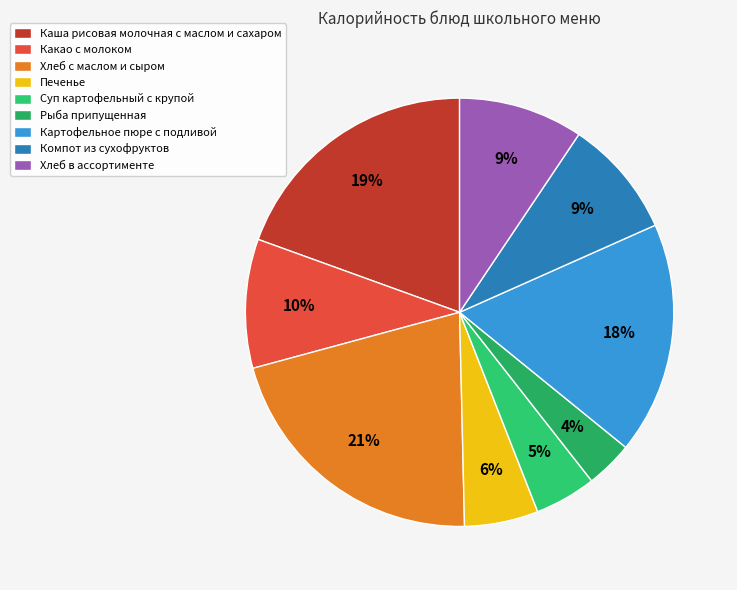

What is the smallest slice in the pie chart?

Рыба припущенная